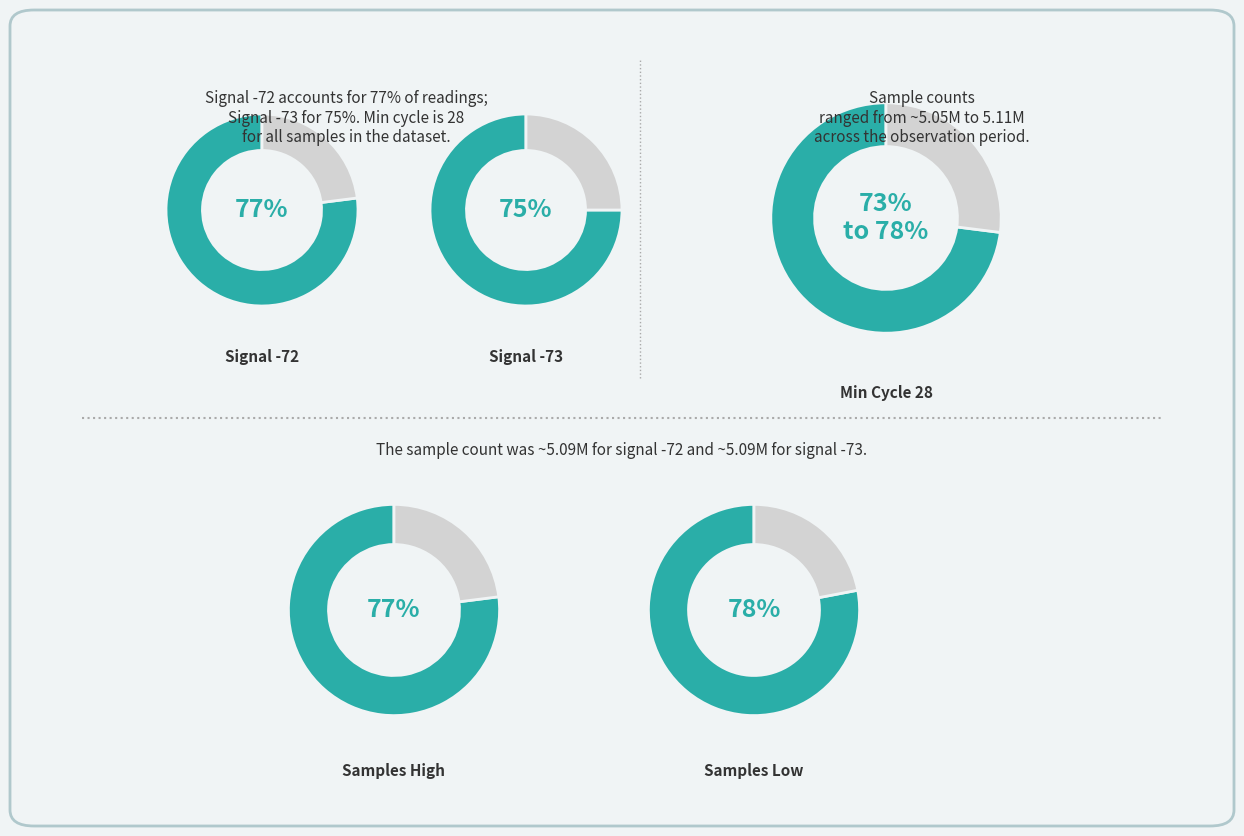

What is the smallest slice in the pie chart?

26